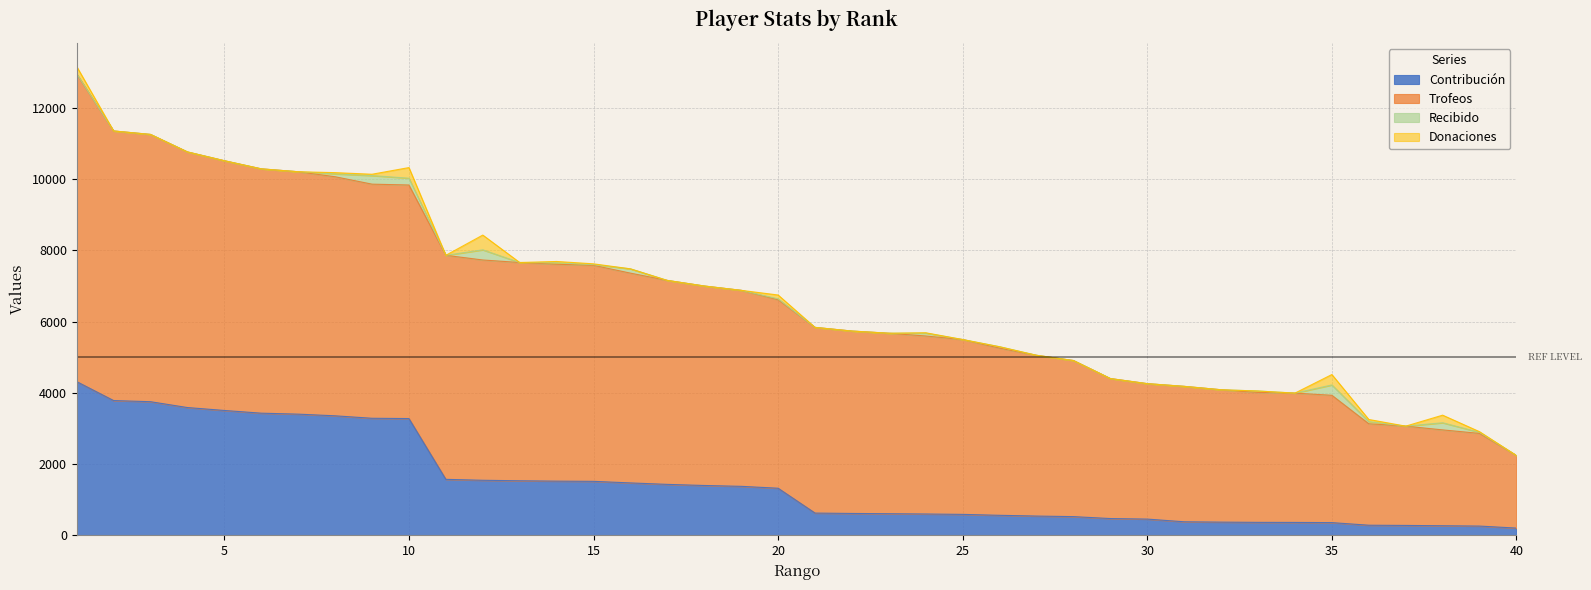

What are all the series names shown in the legend?

Contribución, Trofeos, Recibido, Donaciones